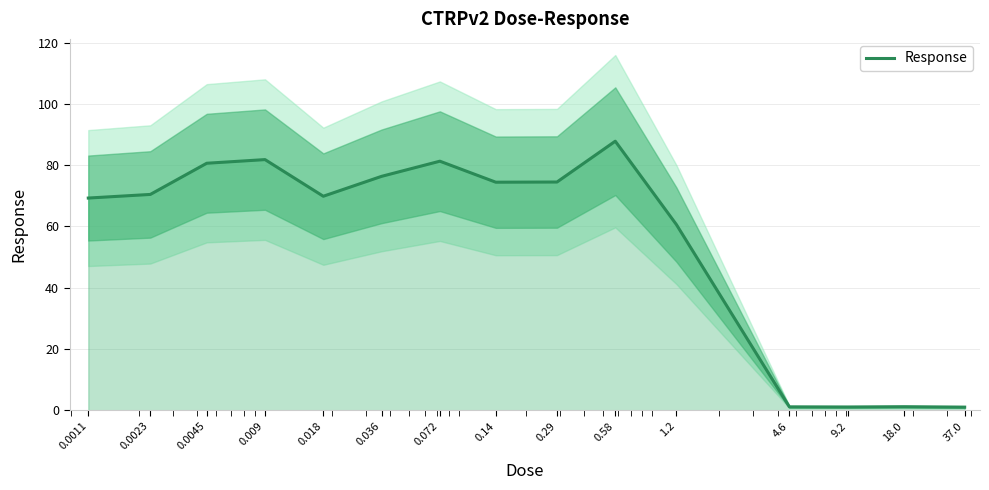

What is the value of the 3rd point from the left?

80.6